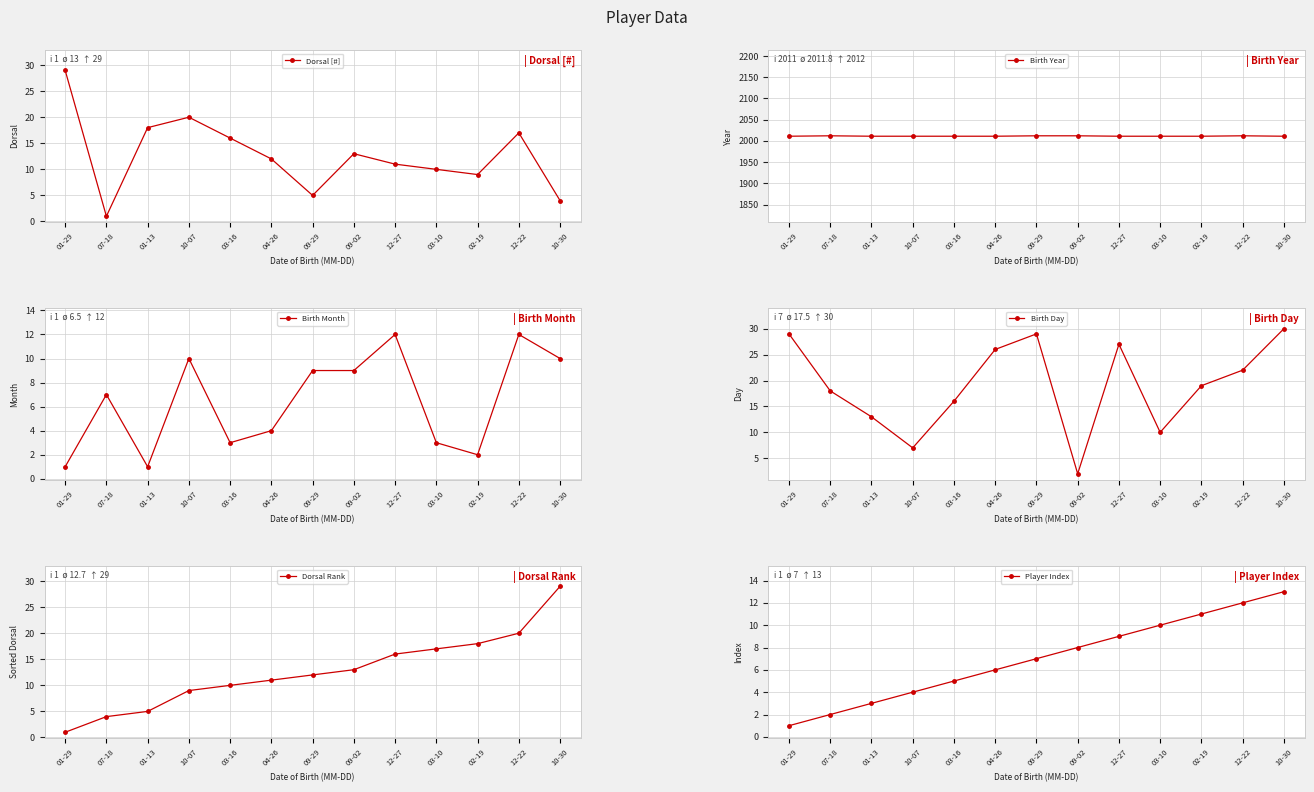

At which category does the chart reach its peak across all series?

07-18